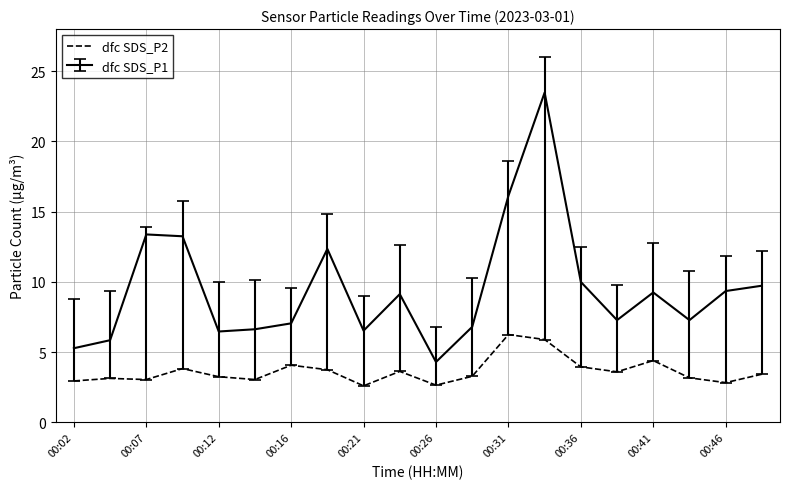

List the series in order of their overall mean, highest first.

dfc SDS_P1, dfc SDS_P2